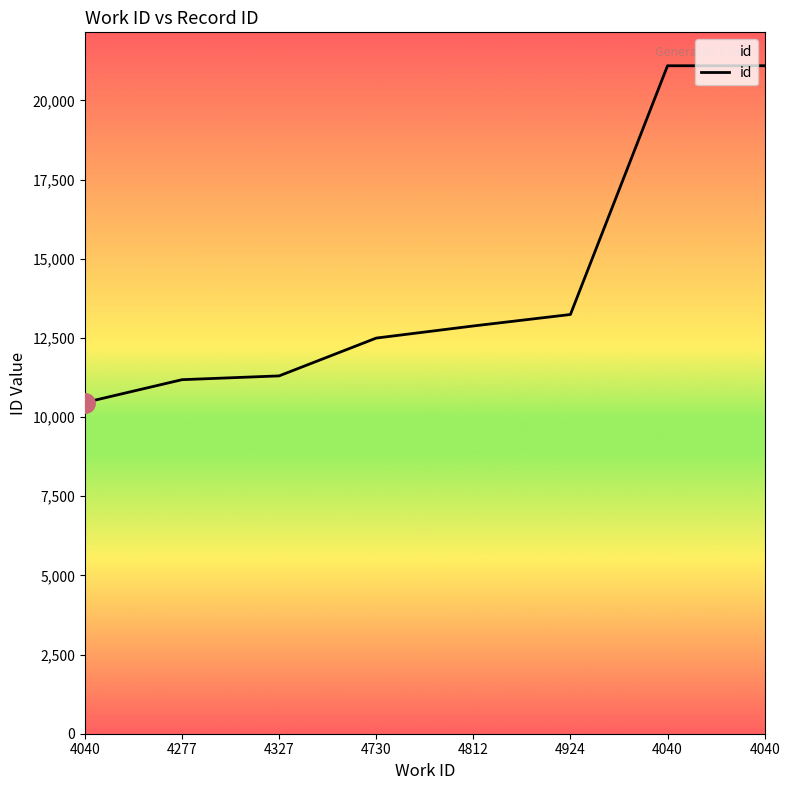

Does the chart display data point markers on the line(s)?

No